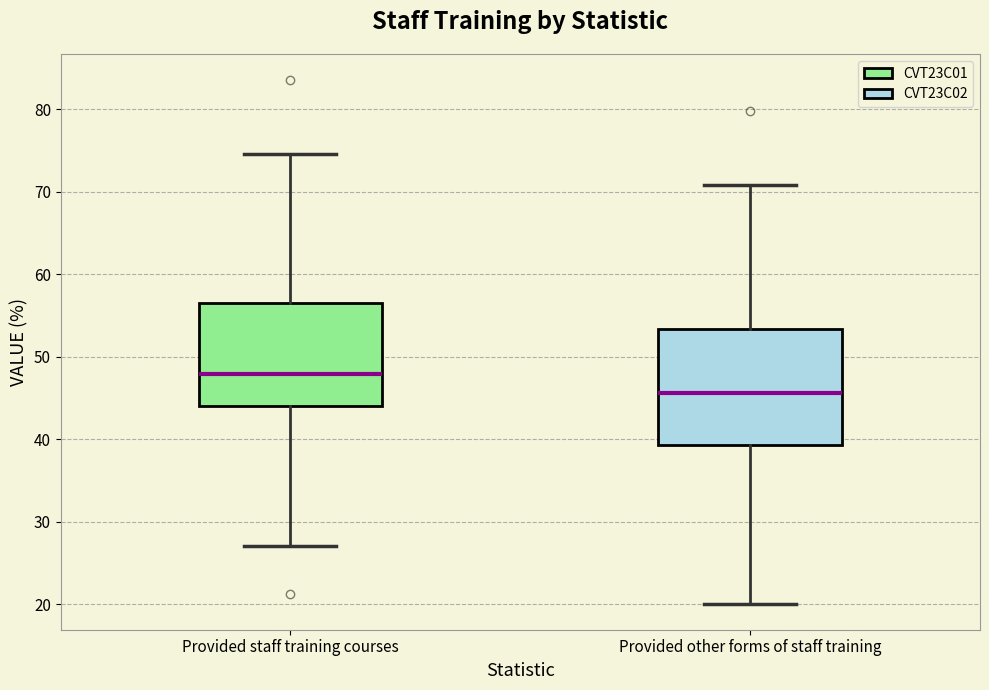

Where is the lower edge of the box for Provided staff training courses on the y-axis? The values are not printed on the chart, so give them approximately, as read against the axis.

44